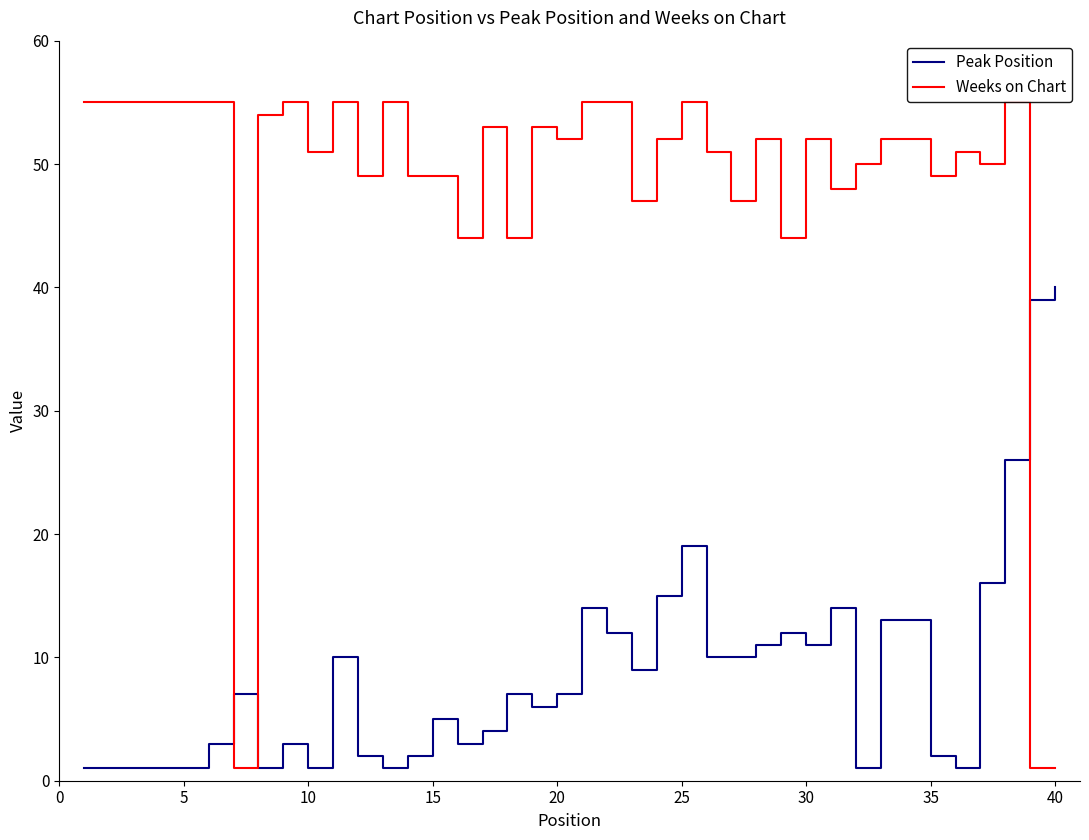

What is the difference between the maximum and minimum values in the Weeks on Chart series?

54